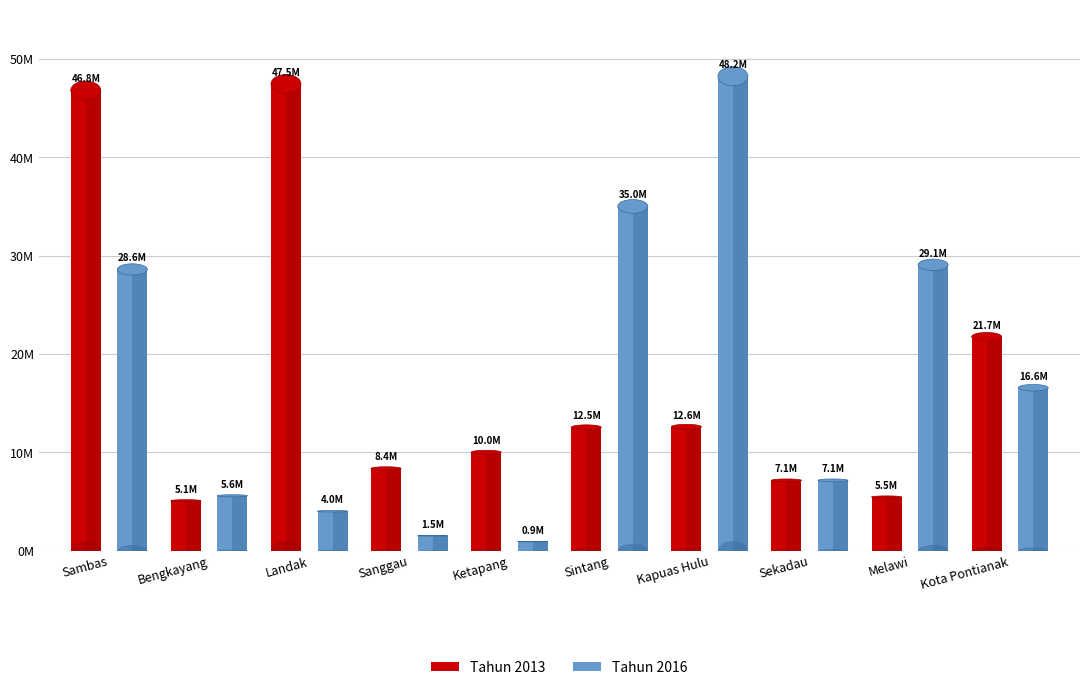

Rank the categories by Tahun 2016 value from highest to lowest.

Kapuas Hulu, Sintang, Melawi, Sambas, Kota Pontianak, Sekadau, Bengkayang, Landak, Sanggau, Ketapang